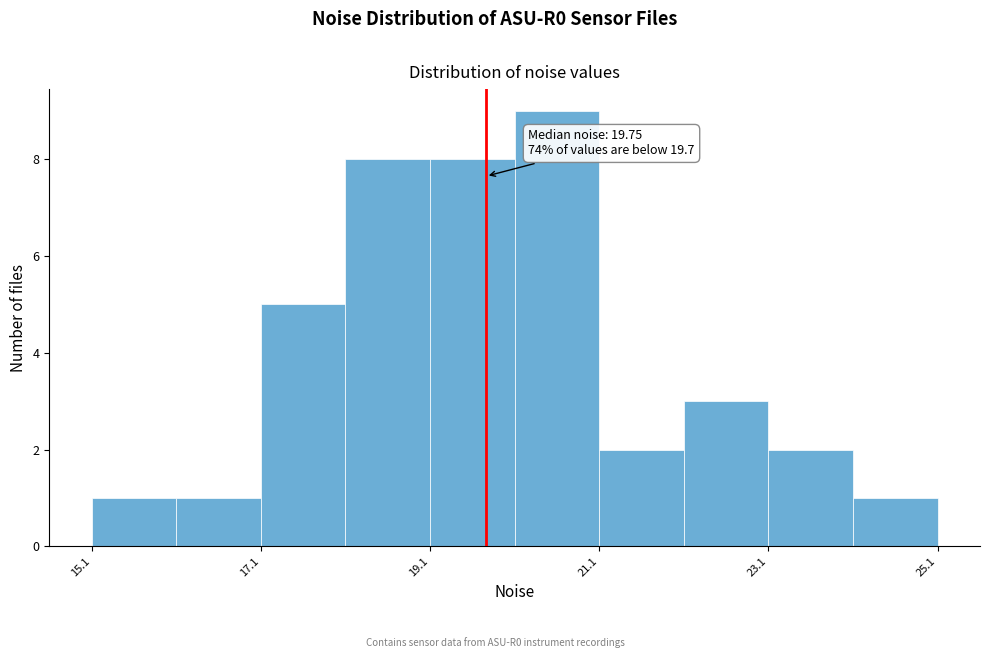

Over which range of the x-axis is the bar tallest?

20 to 21